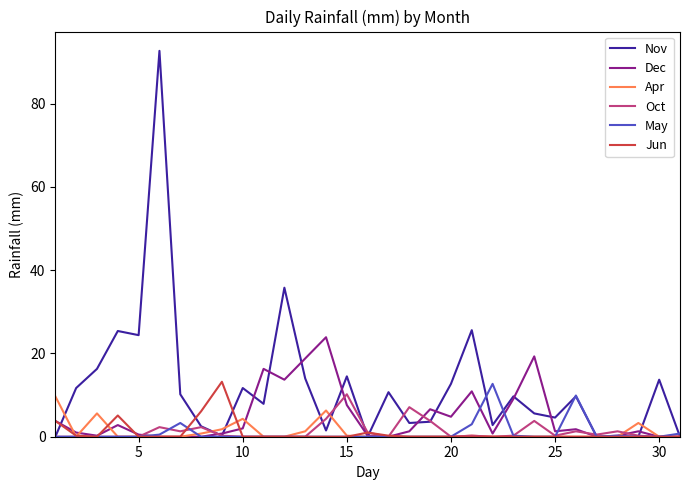

How many lines are shown in the chart?

6